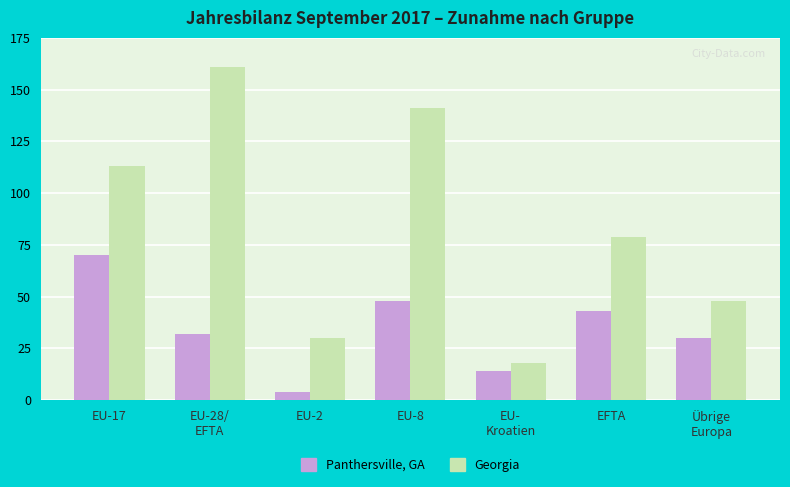

What is the lowest value of the Panthersville, GA series?

4